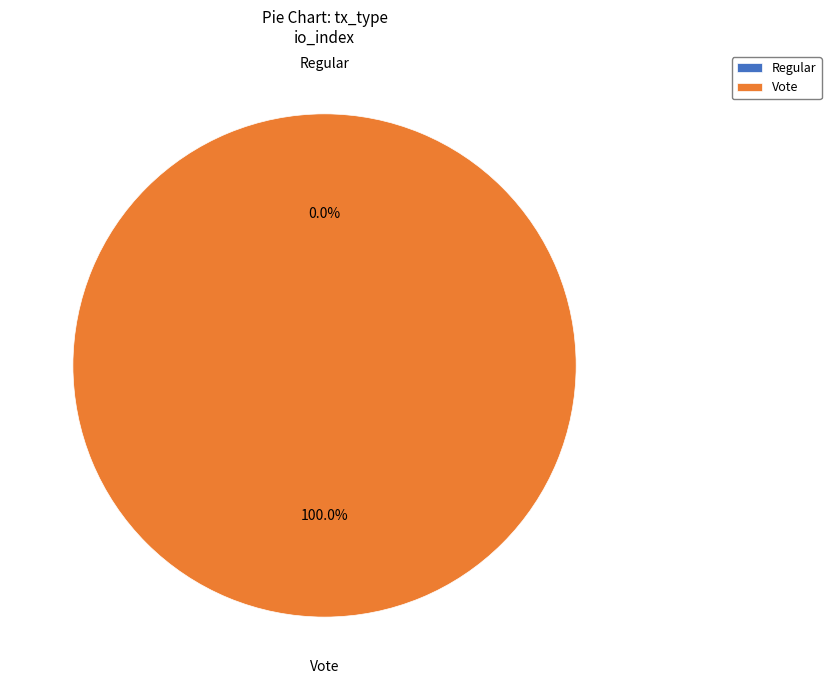

Is Vote the majority of the pie?

Yes